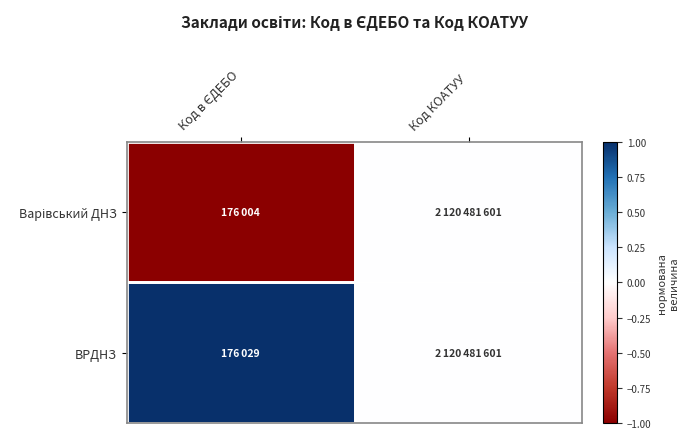

Which series changed the most between Код в ЄДЕБО and Код КОАТУУ?

Варівський ДНЗ